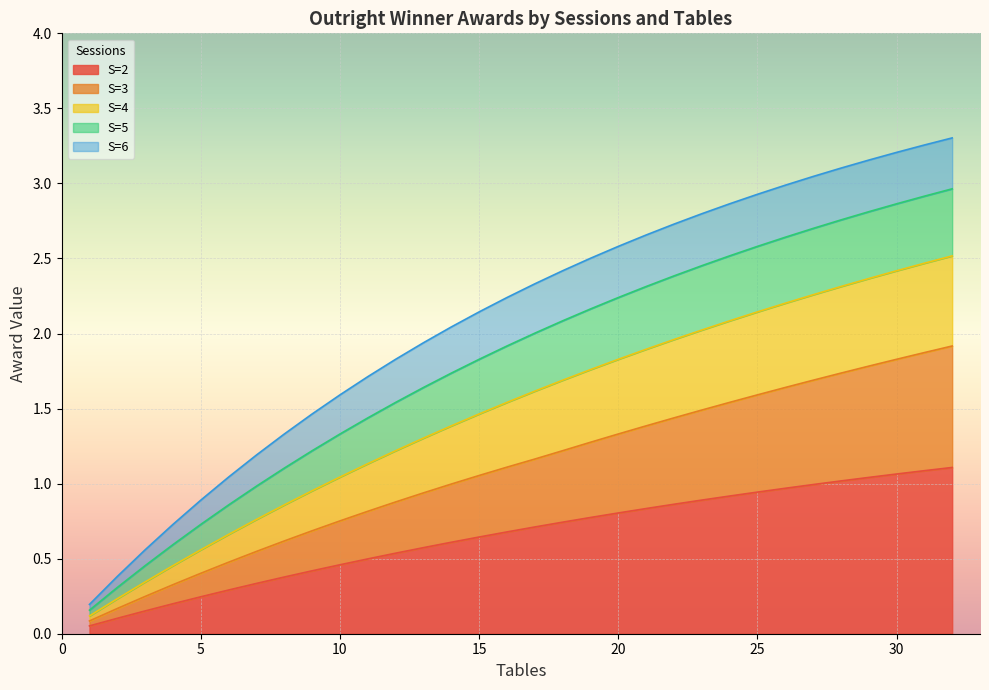

At which label does S=6 first exceed 2?

14